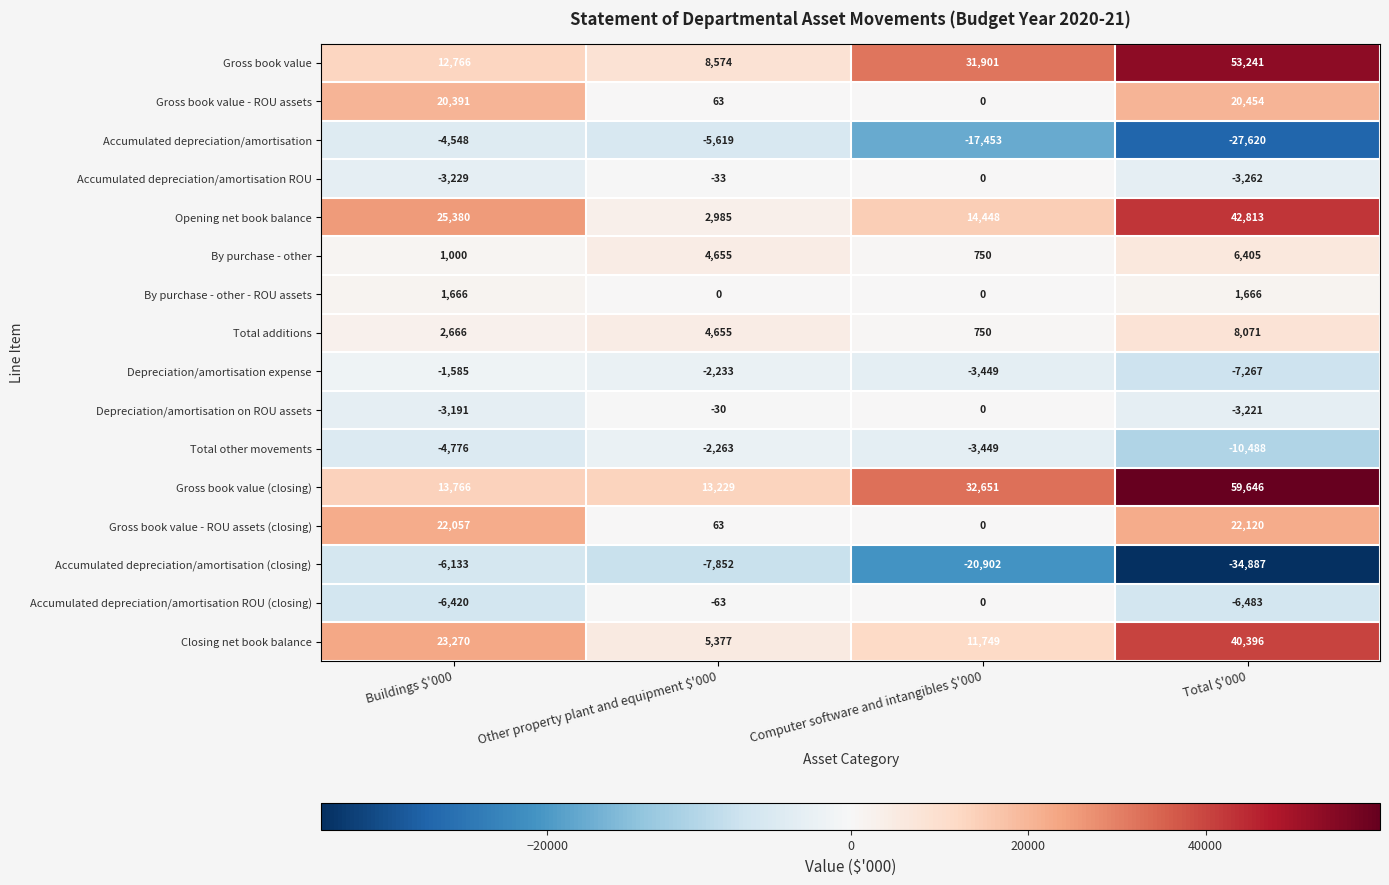

True or false: By purchase - other - ROU assets has a value of 579 at Total $'000.

False